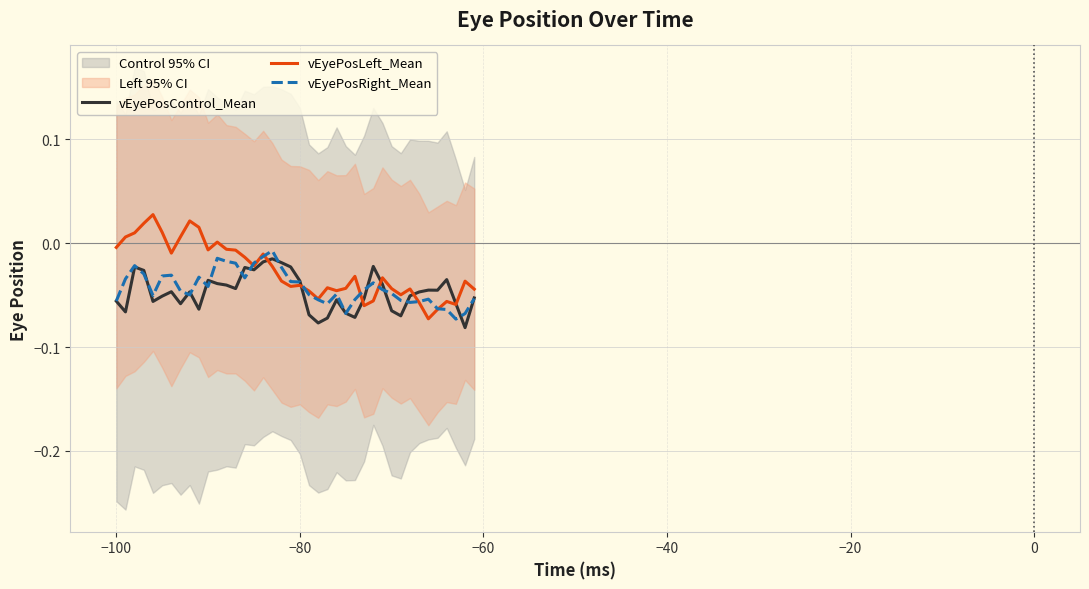

Reading right to left, what are all the values shown in this chart?

vEyePosControl_Mean: -0.1	-0.1	-0.1	-0.0	-0.0	-0.0	-0.0	-0.1	-0.1	-0.1	-0.0	-0.0	-0.1	-0.1	-0.1	-0.1	-0.1	-0.1	-0.1	-0.0	-0.0	-0.0	-0.0	-0.0	-0.0	-0.0	-0.0	-0.0	-0.0	-0.0	-0.1	-0.0	-0.1	-0.0	-0.1	-0.1	-0.0	-0.0	-0.1	-0.1
vEyePosLeft_Mean: -0.0	-0.0	-0.1	-0.1	-0.1	-0.1	-0.1	-0.0	-0.0	-0.0	-0.0	-0.1	-0.1	-0.0	-0.0	-0.0	-0.0	-0.1	-0.0	-0.0	-0.0	-0.0	-0.0	-0.0	-0.0	-0.0	-0.0	-0.0	0.0	-0.0	0.0	0.0	0.0	-0.0	0.0	0.0	0.0	0.0	0.0	-0.0
vEyePosRight_Mean: -0.1	-0.1	-0.1	-0.1	-0.1	-0.1	-0.1	-0.1	-0.1	-0.0	-0.0	-0.0	-0.0	-0.1	-0.1	-0.0	-0.1	-0.1	-0.0	-0.0	-0.0	-0.0	-0.0	-0.0	-0.0	-0.0	-0.0	-0.0	-0.0	-0.0	-0.0	-0.0	-0.0	-0.0	-0.0	-0.1	-0.0	-0.0	-0.0	-0.1